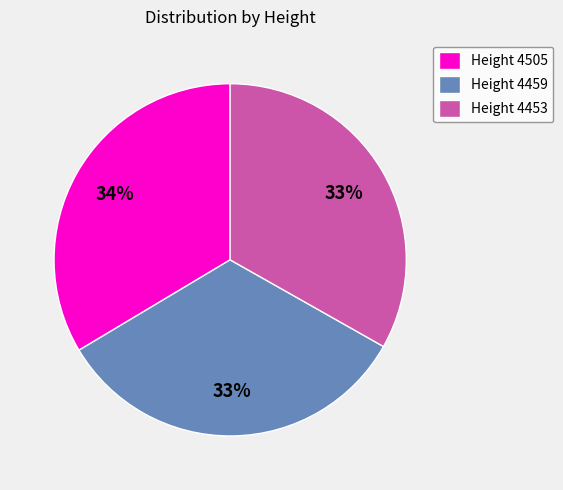

Count the number of slices in the pie.

3